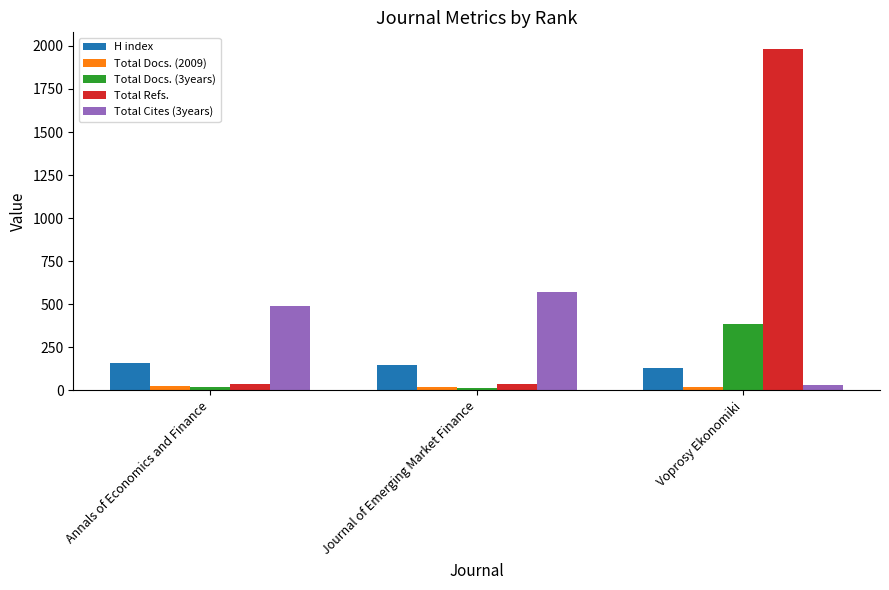

Is the value of Total Cites (3years) at Journal of Emerging Market Finance greater than the value of Total Docs. (3years) at Voprosy Ekonomiki?

Yes